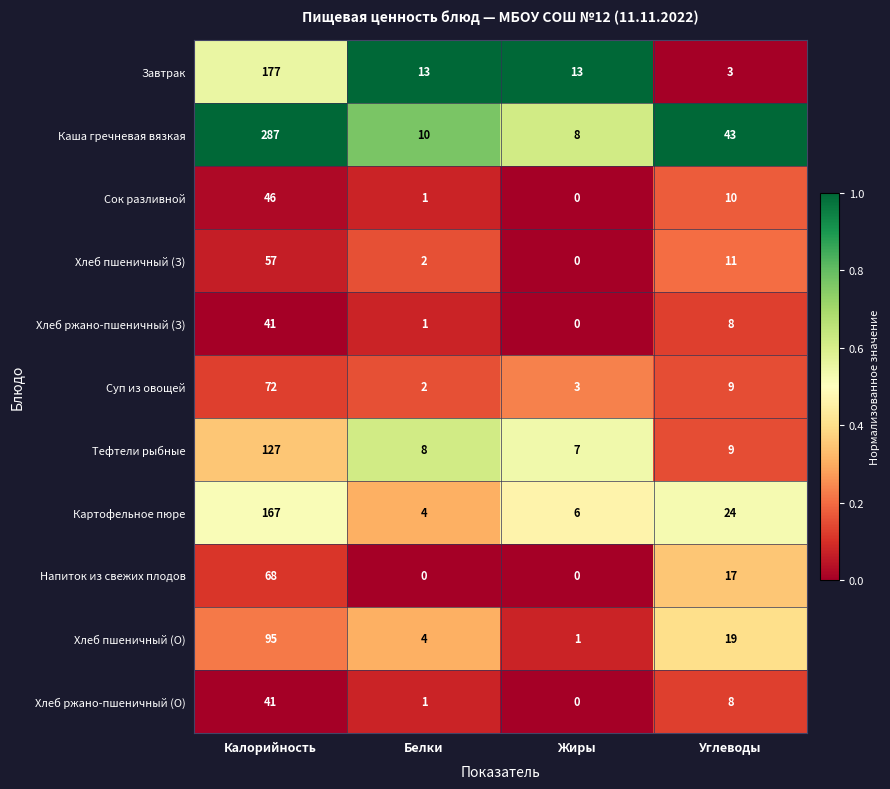

What is the difference between the Напиток из свежих плодов values at Калорийность and Углеводы?

51